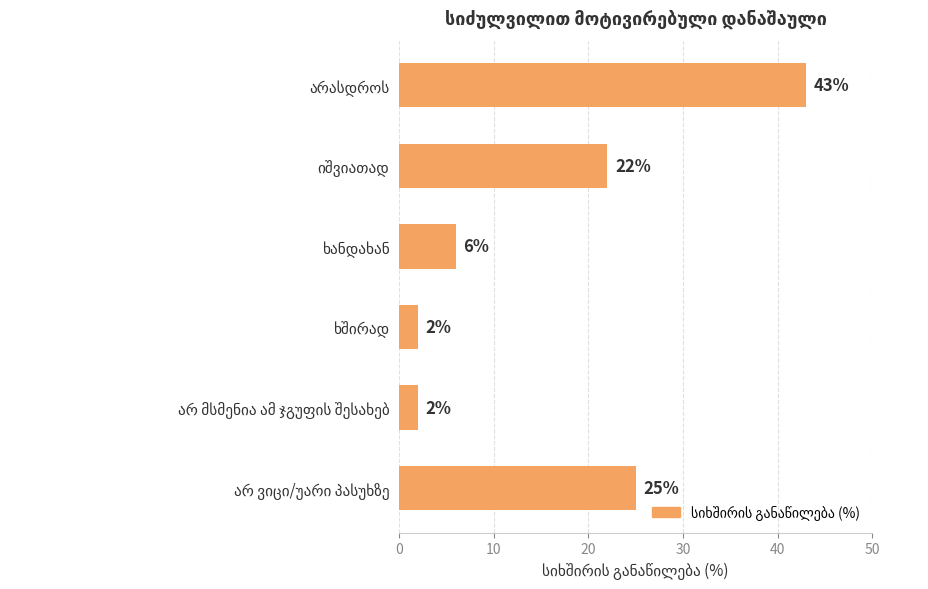

What is the minimum value shown in the chart?

2